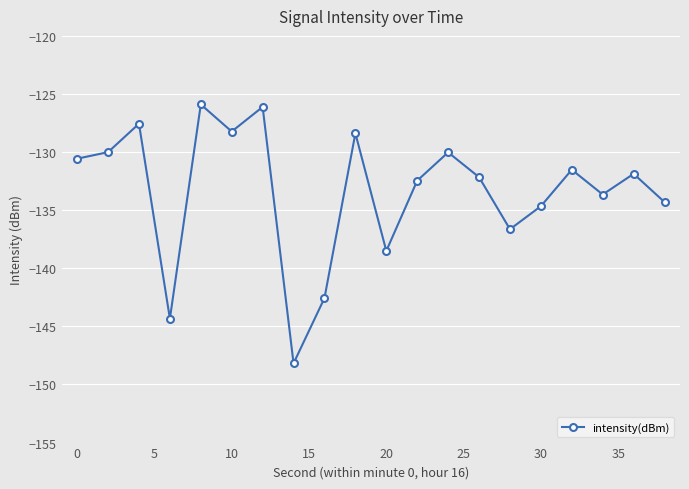

True or false: there are more than 2 points higher than both neighbors.

True